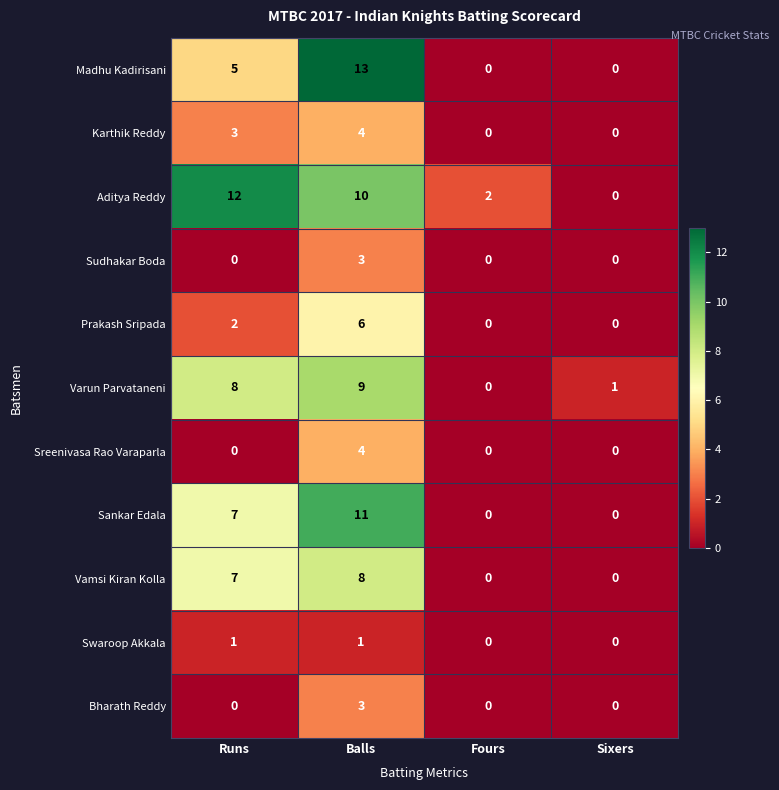

Which series has the largest total across all categories?

Aditya Reddy